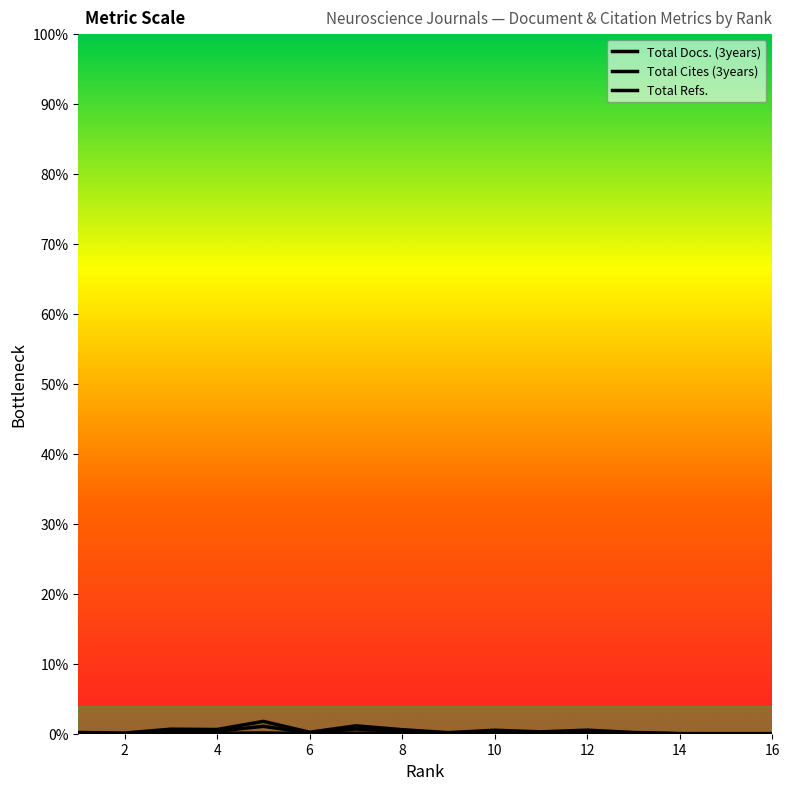

Reading left to right, what are all the values shown in this chart?

Total Docs. (3years): 0.5	0.5	0.5	3.8	25.0	7.2	12.0	5.7	34.6	19.5	10.1	26.7	17.5	18.6	0.5	1.7
Total Cites (3years): 0.5	0.5	0.5	26.7	76.4	40.3	74.5	22.8	86.9	169.8	31.5	265.0	90.2	97.7	0.5	0.7
Total Refs.: 1.8	1.2	2.4	44.2	126.9	66.8	123.8	37.7	144.5	282.7	52.2	441.3	149.9	162.5	23.4	44.3